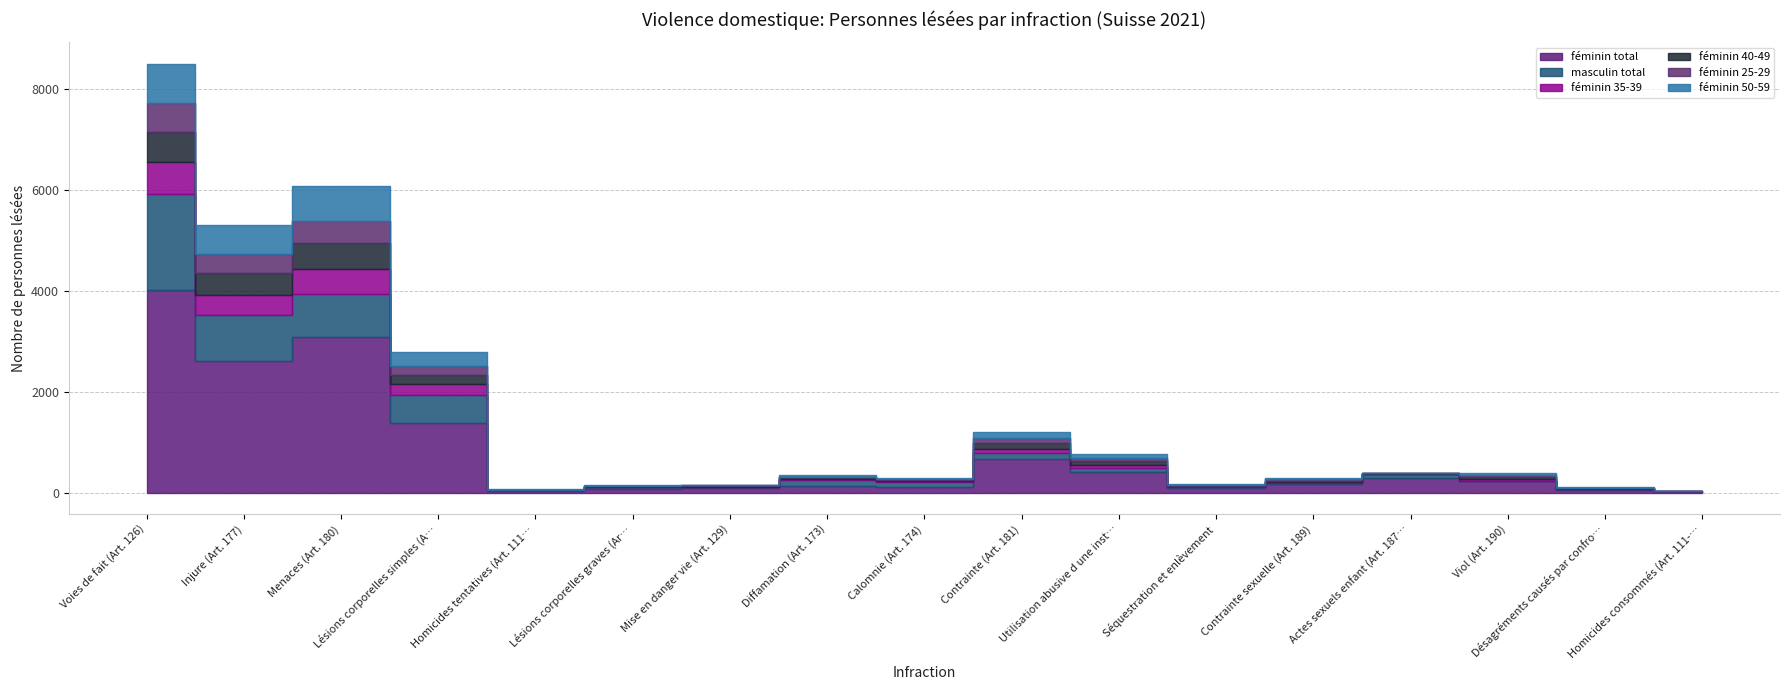

What is the label of the 12th point from the left?

Séquestration et enlèvement